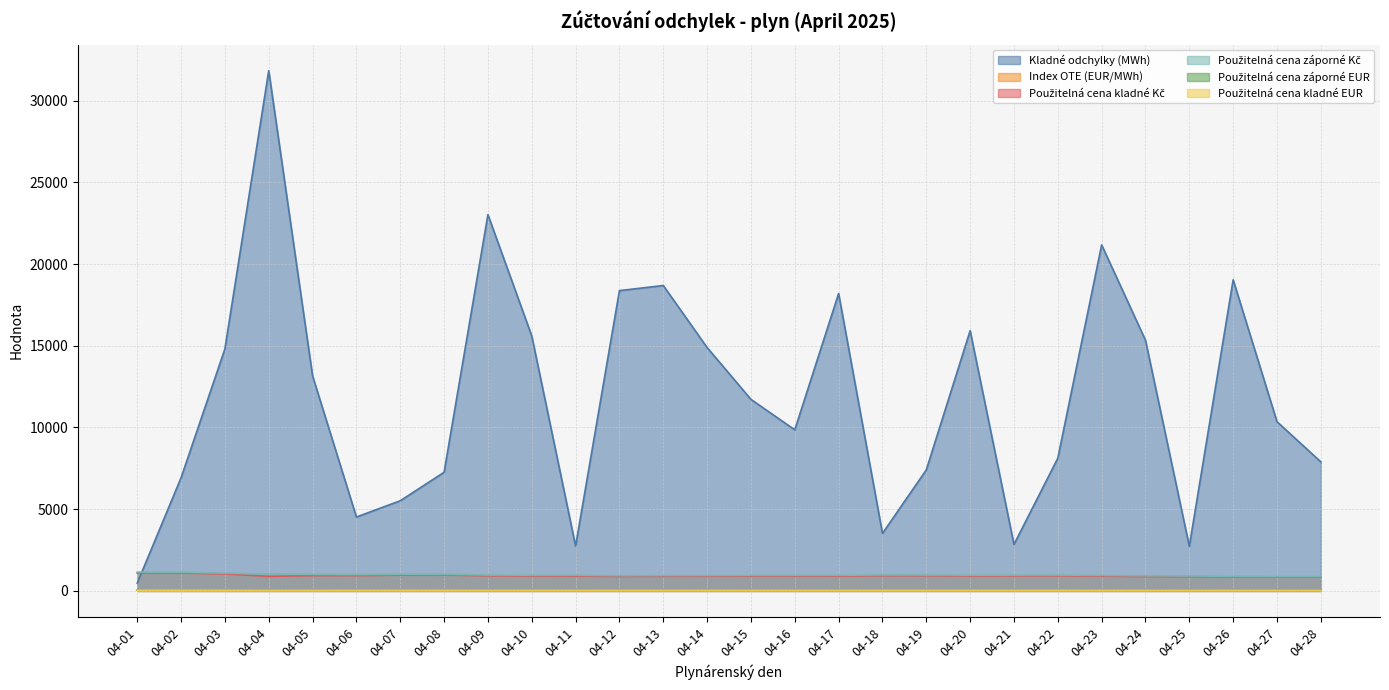

What value does the Použitelná cena kladné EUR series have at 04-03?

41.5